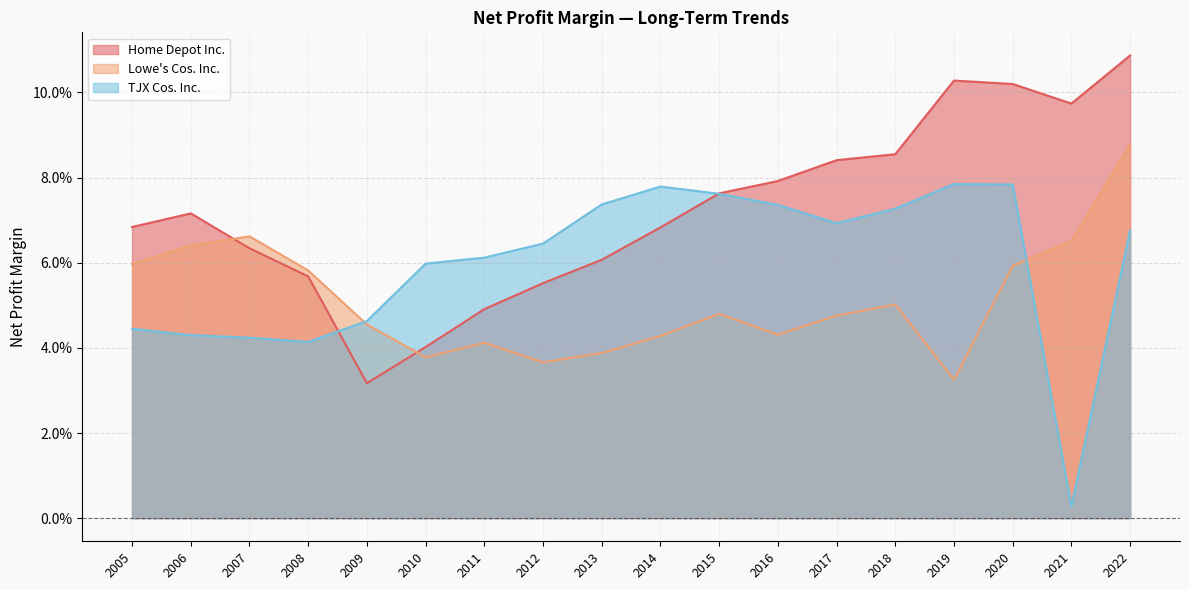

What is the sum of the Home Depot Inc. values at 2011 and 2010?

0.1